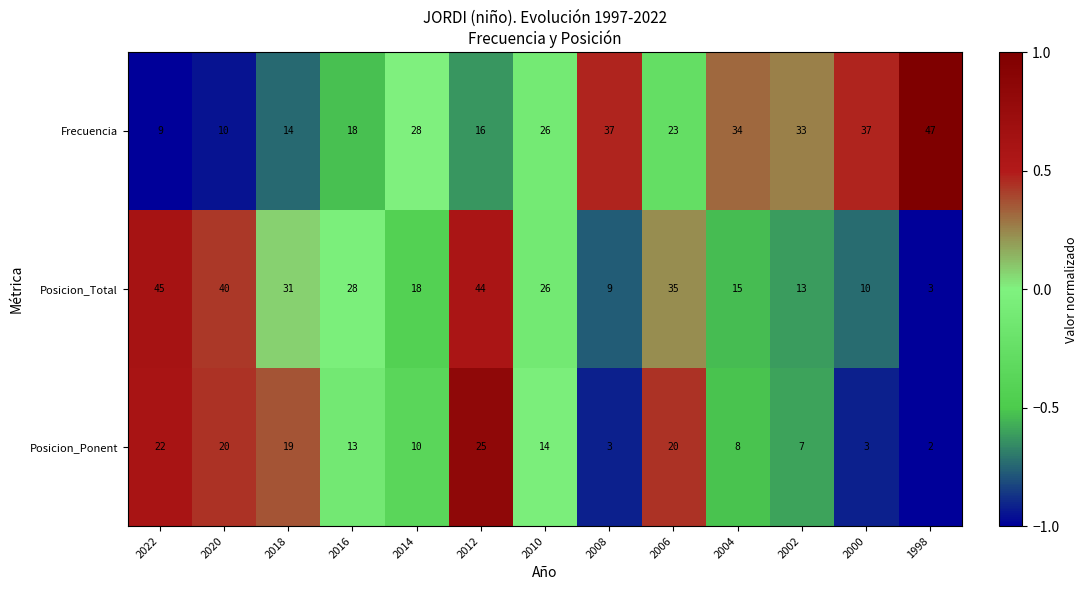

What is the lowest value of the Frecuencia series?

9